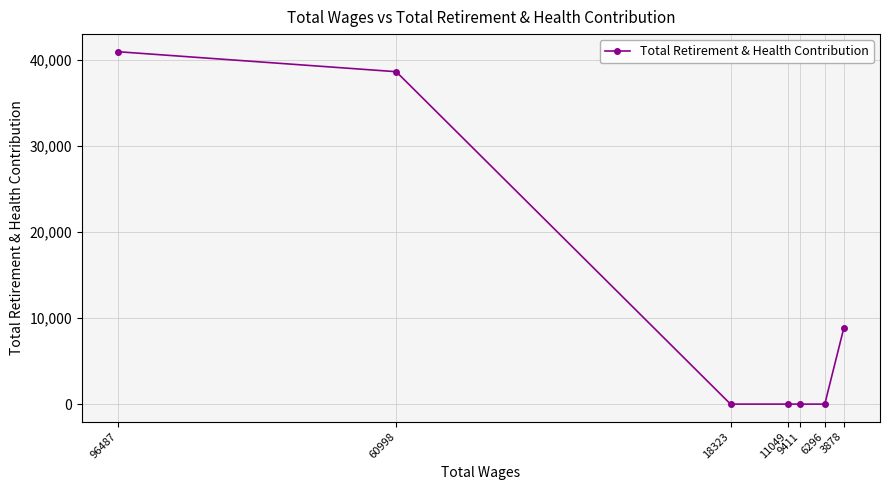

At which category does the chart reach its minimum across all series?

18323